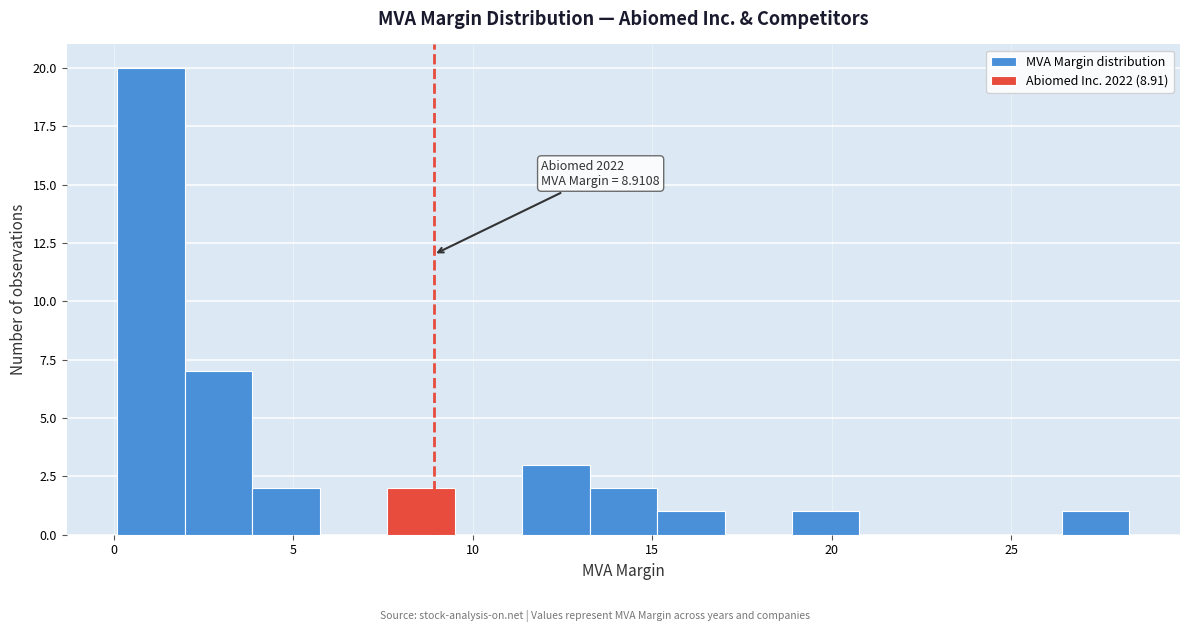

Read against the x-axis, roughly where is the centre of the tallest bar?

1.0